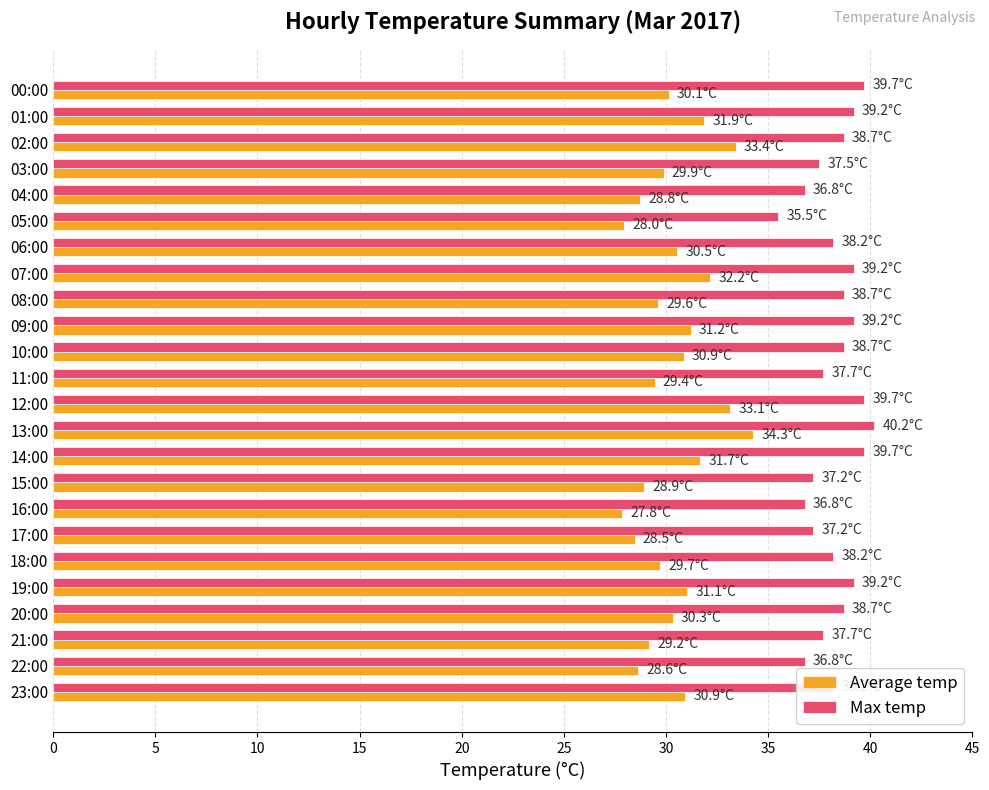

Rank the series by their average value, from lowest to highest.

Average temp, Max temp